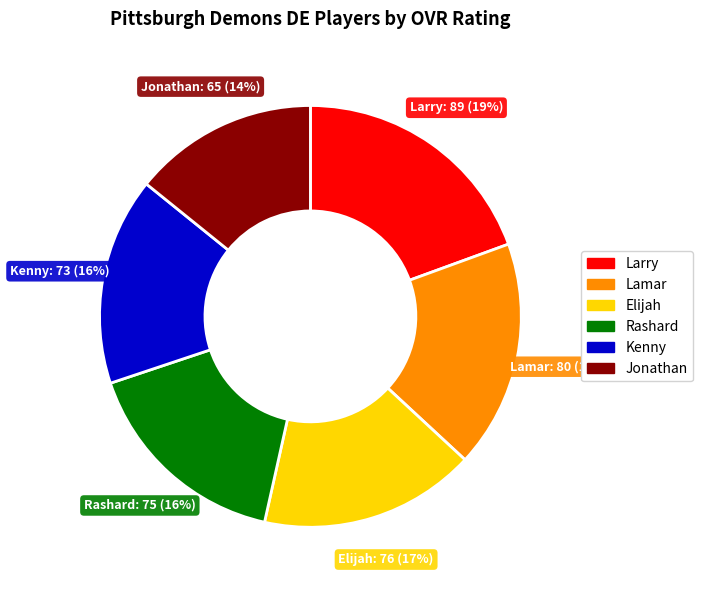

Is there a majority slice in this chart?

No